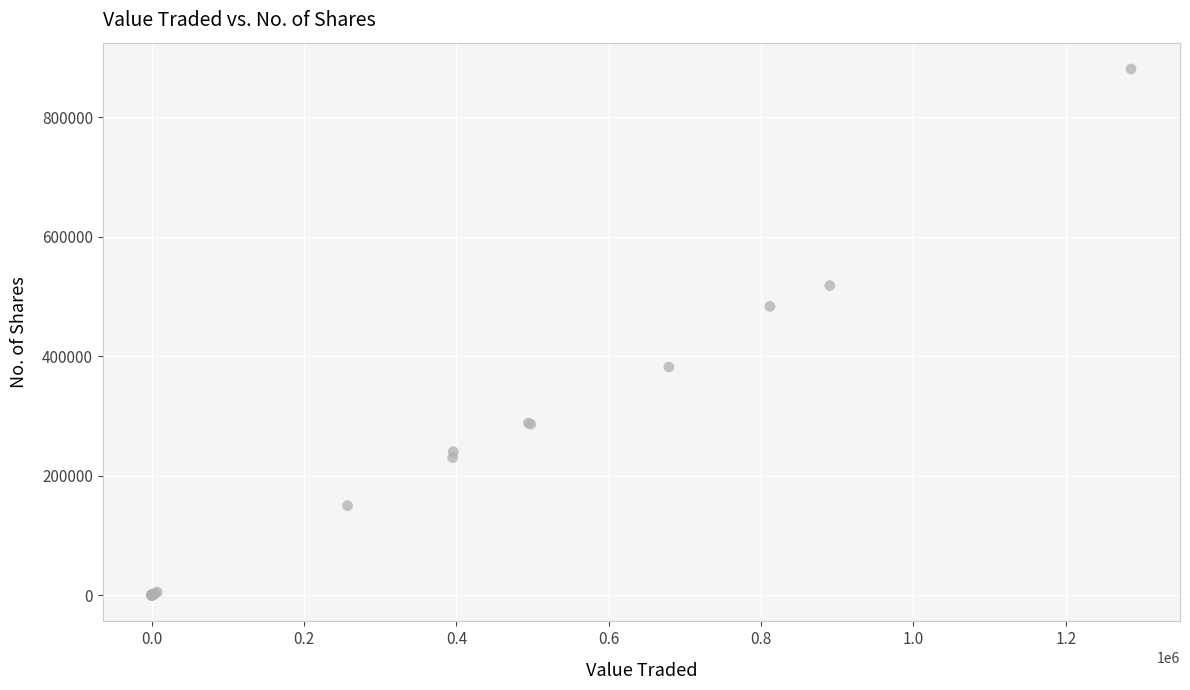

What Y value in the scatter plot is closest to 440288?

483124